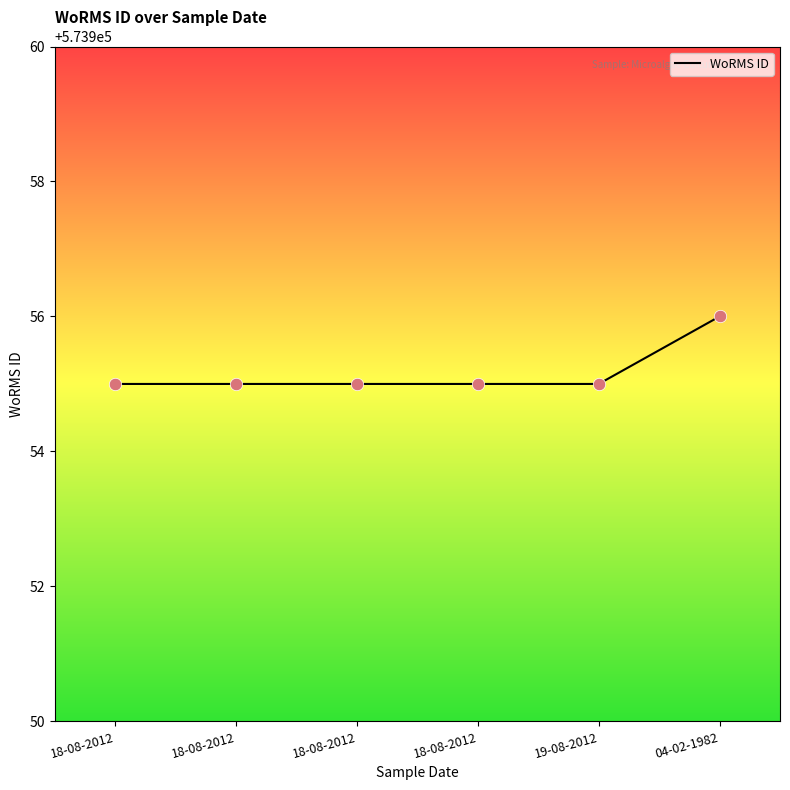

Approximately how many times larger is the value at 18-08-2012 compared to 18-08-2012?

1.0